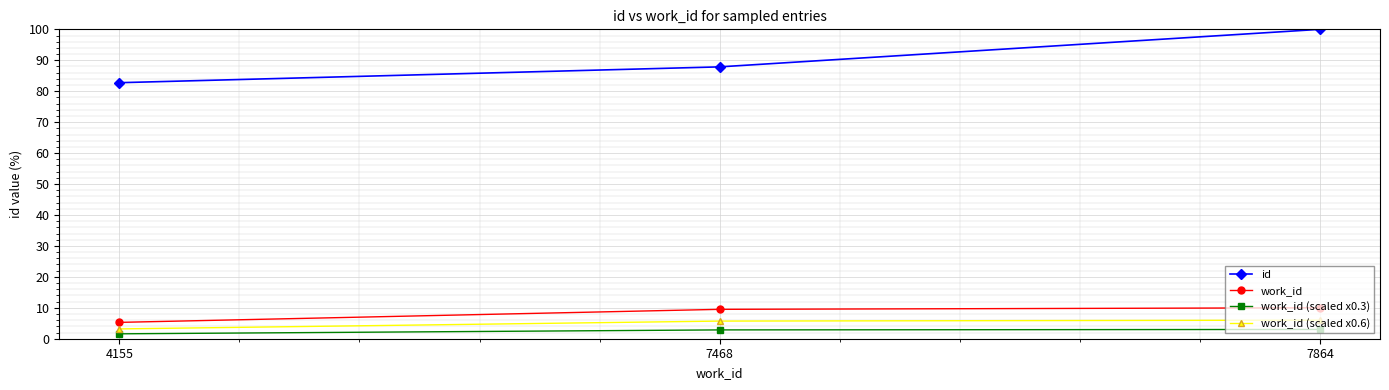

At which label does id reach its minimum?

4155